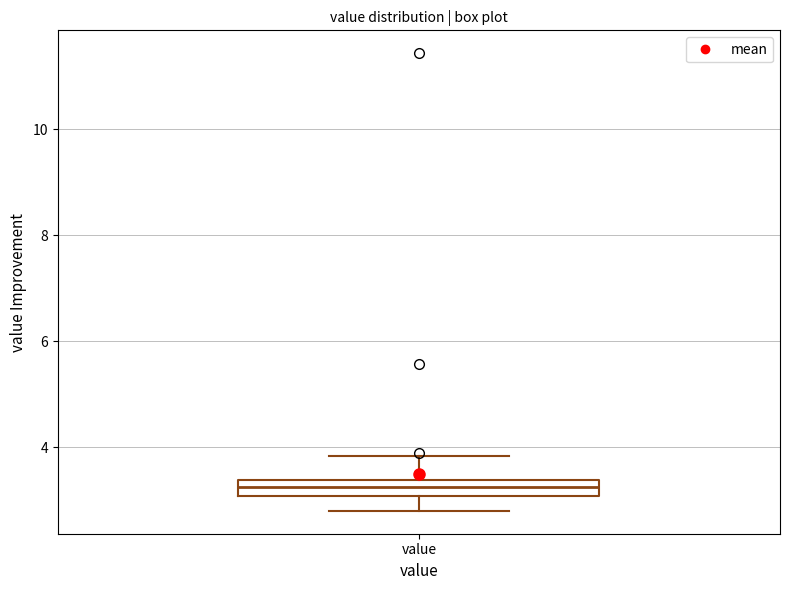

Read this box plot against the y-axis: the position of the median line, the range covered by the box, and the ends of both whiskers. The values are not printed on the chart, so give them approximately, as read against the axis.

median 3.2, box 3.0 to 3.4, whiskers 2.8 to 3.8